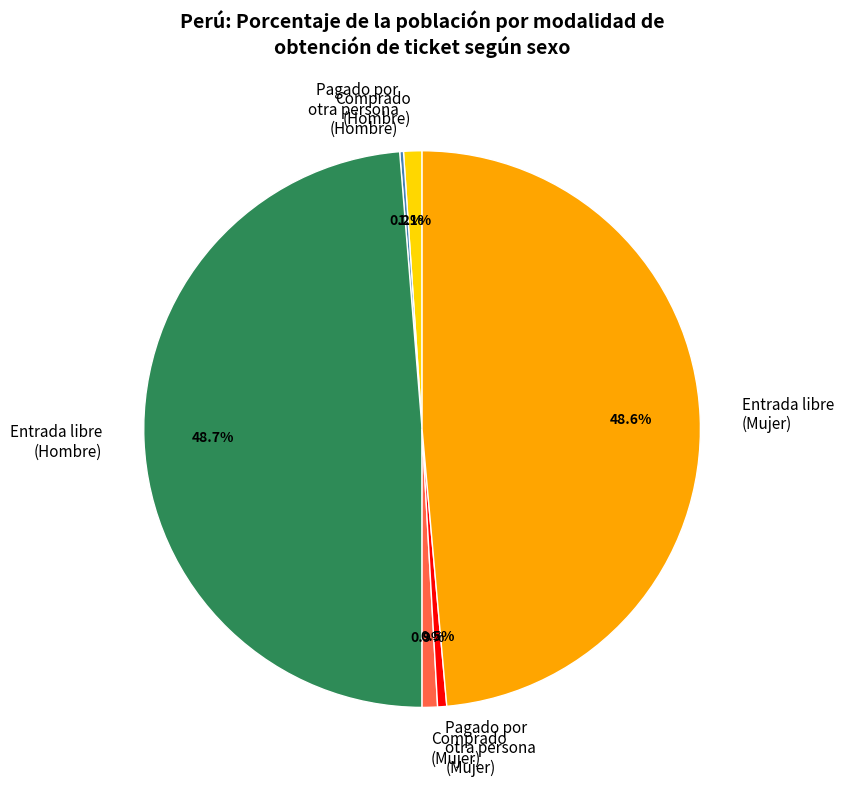

To the nearest percent, what is the combined percentage of Entrada libre (Mujer) and Pagado por otra persona (Mujer)?

49%